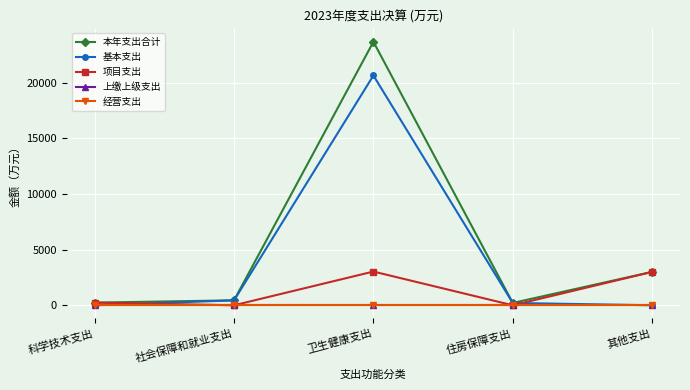

Reading left to right, what are all the values shown in this chart?

本年支出合计: 239.5	443.6	23678.3	209.2	3000.0
基本支出: 0.0	443.6	20647.8	209.2	0.0
项目支出: 239.5	0.0	3030.5	0.0	3000.0
上缴上级支出: 0.0	0.0	0.0	0.0	0.0
经营支出: 0.0	0.0	0.0	0.0	0.0